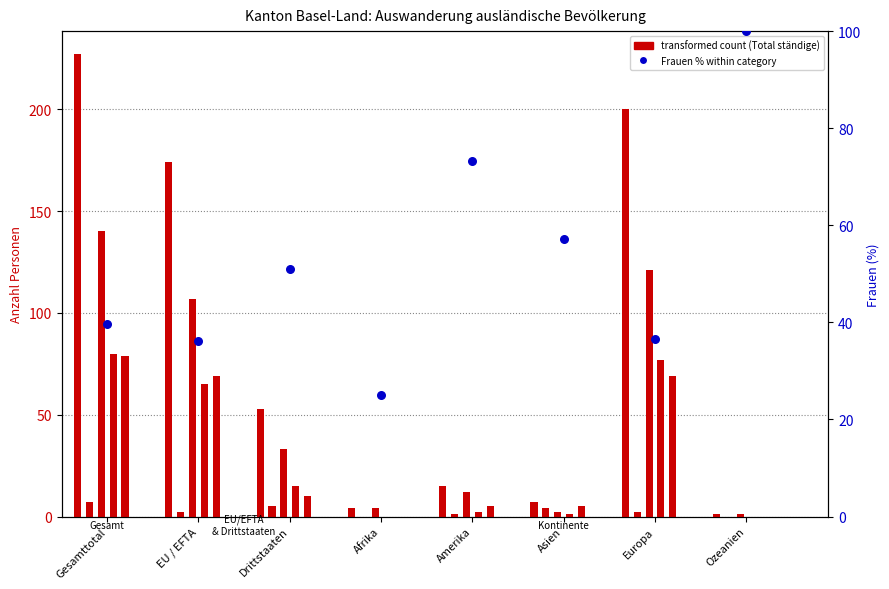

Which series has the widest spread of Y values?

Total ständige